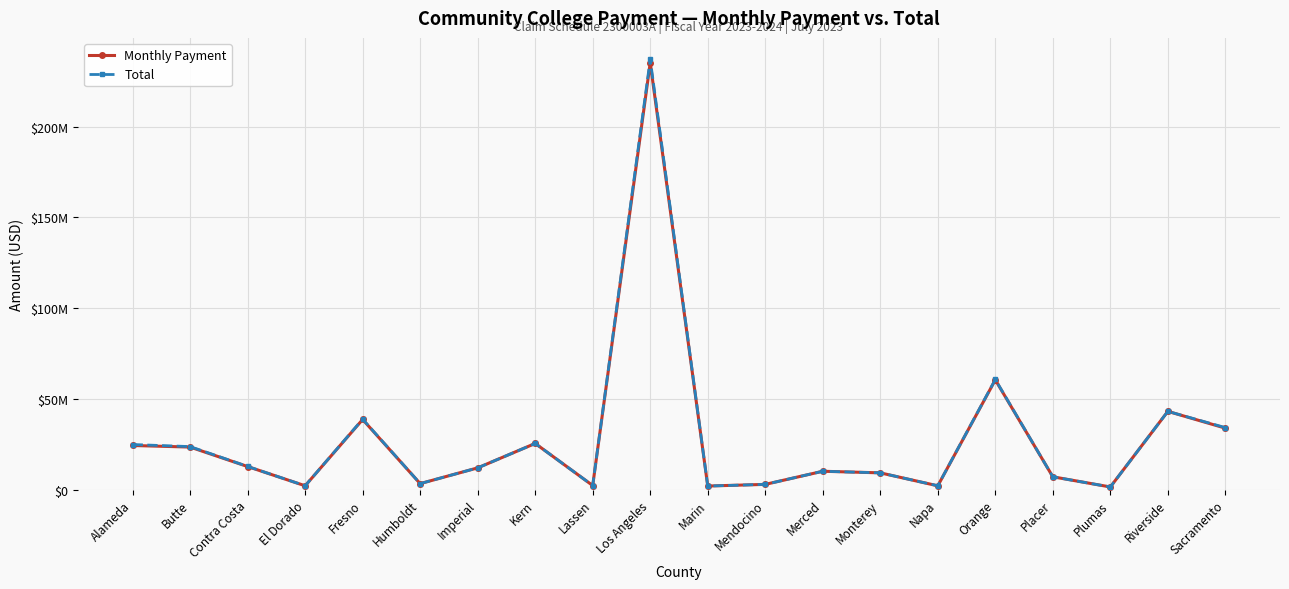

What are all the series names shown in the legend?

Monthly Payment, Total